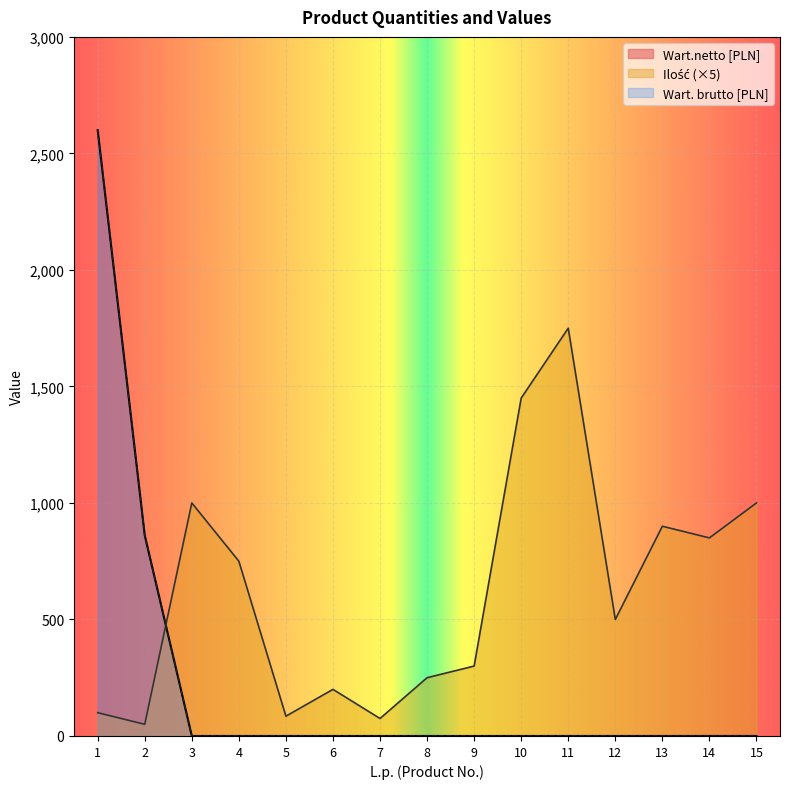

Does the chart display data point markers on the line(s)?

No